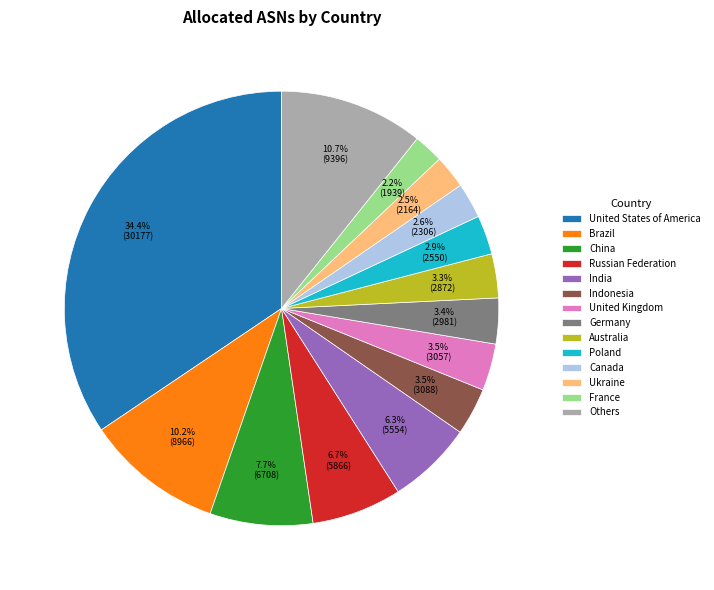

What is the ratio of the value at France to the value at Indonesia?

0.6